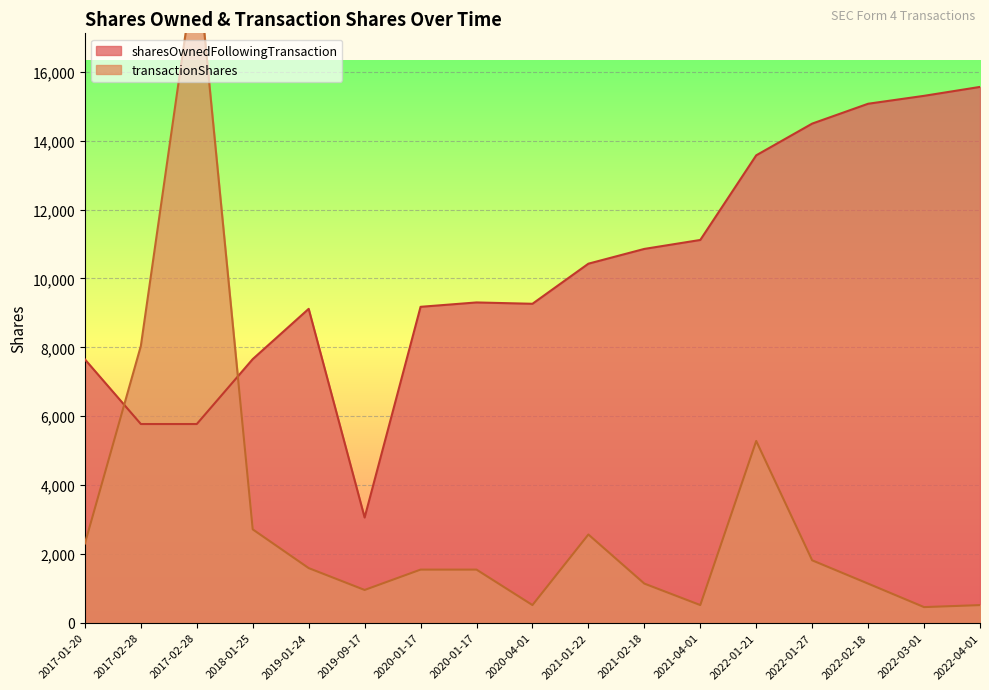

Between which two adjacent categories do sharesOwnedFollowingTransaction and transactionShares first intersect?

2017-01-20 and 2017-02-28